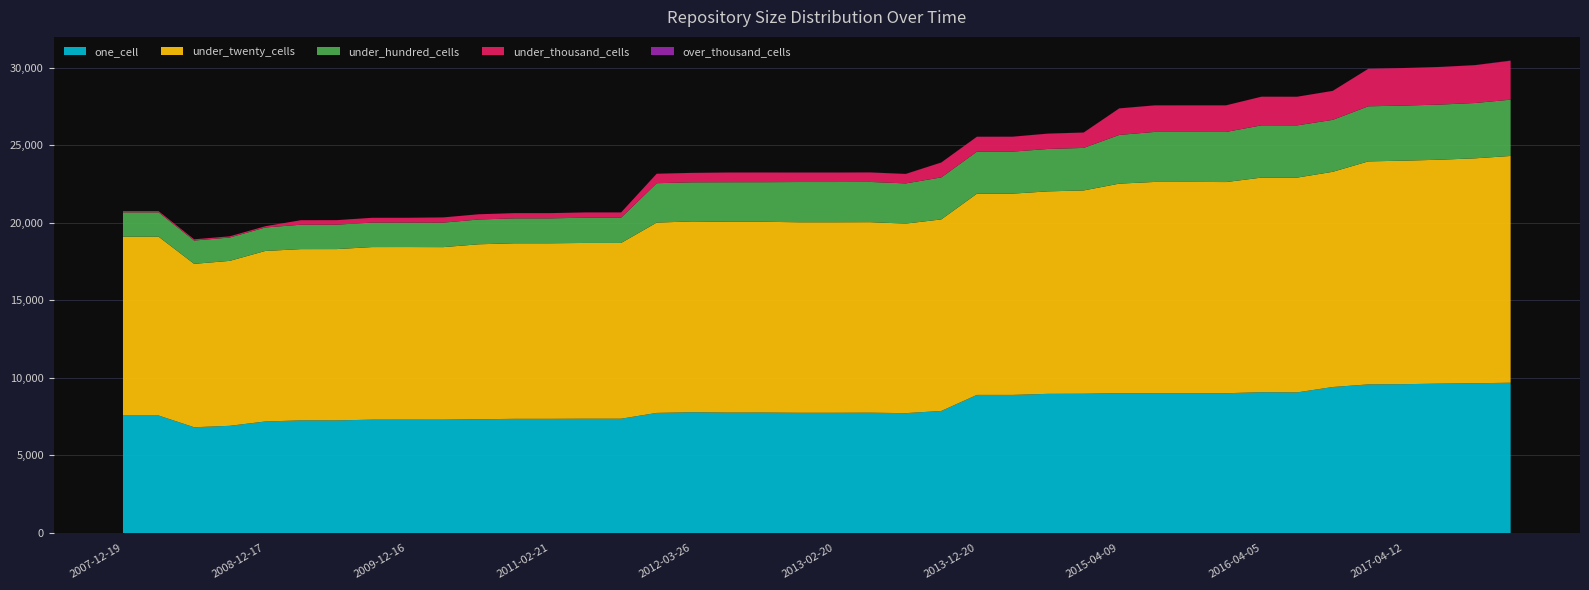

Reading left to right, list all the values displayed in this chart.

one_cell: 7578	7578	6819	6912	7191	7262	7260	7309	7311	7309	7335	7362	7362	7370	7370	7744	7787	7765	7767	7752	7752	7758	7729	7870	8905	8904	8974	8981	9016	9019	9020	9014	9078	9067	9414	9582	9597	9633	9657	9690
under_twenty_cells: 11533	11533	10539	10637	10998	11045	11049	11130	11130	11126	11284	11321	11321	11335	11335	12274	12307	12305	12303	12287	12287	12287	12223	12354	12978	12981	13058	13110	13514	13621	13621	13618	13841	13852	13879	14383	14414	14439	14505	14625
under_hundred_cells: 1567	1567	1503	1505	1513	1574	1574	1579	1579	1580	1599	1608	1608	1629	1629	2540	2521	2551	2553	2595	2595	2595	2593	2709	2709	2708	2734	2743	3141	3226	3226	3231	3371	3368	3350	3552	3554	3555	3568	3630
under_thousand_cells: 80	80	79	79	81	292	292	309	309	337	337	337	337	340	340	611	608	626	625	611	611	611	610	961	962	963	990	990	1711	1711	1711	1715	1848	1848	1867	2418	2420	2426	2441	2510
over_thousand_cells: 0	0	0	0	0	1	1	1	1	1	1	1	1	1	1	3	3	3	3	4	4	4	4	4	4	4	4	4	4	4	4	4	1	1	4	4	4	4	4	15